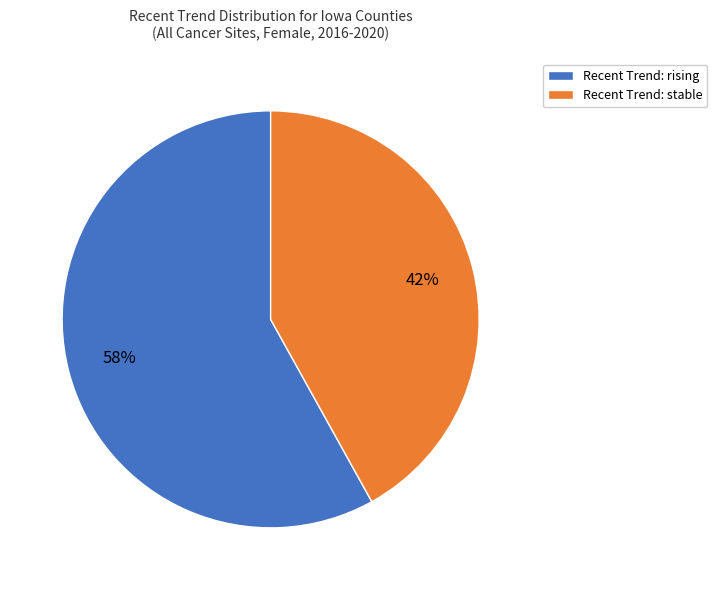

Approximately how many times larger is the value at Recent Trend: rising compared to Recent Trend: stable?

1.4